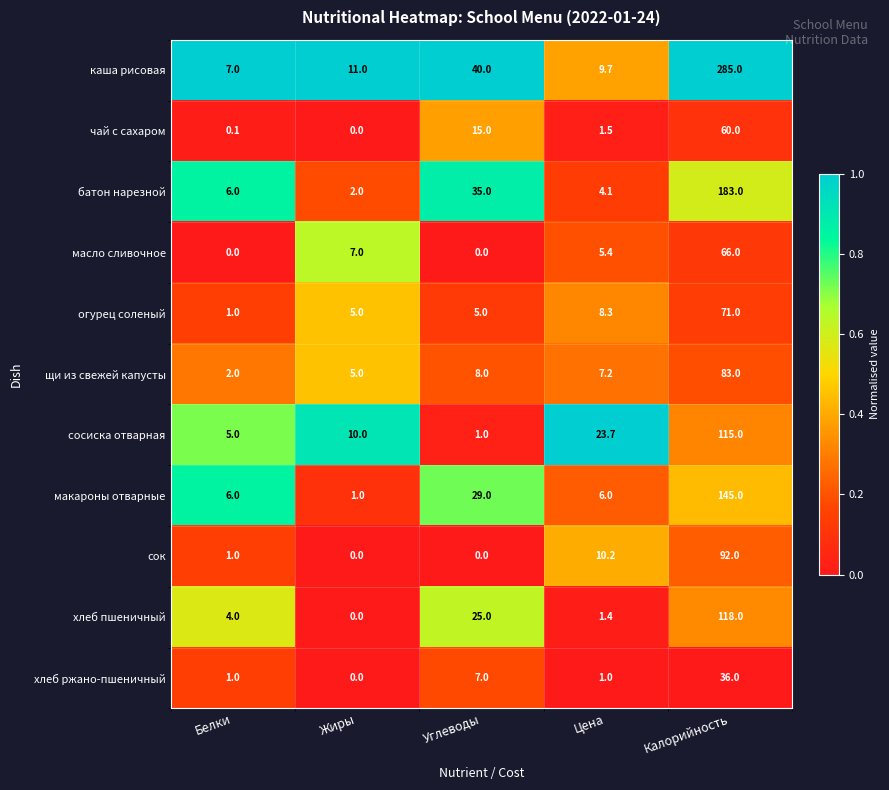

At Цена, list the series in order from largest to smallest.

сосиска отварная, сок, каша рисовая, огурец соленый, щи из свежей капусты, макароны отварные, масло сливочное, батон нарезной, чай с сахаром, хлеб пшеничный, хлеб ржано-пшеничный